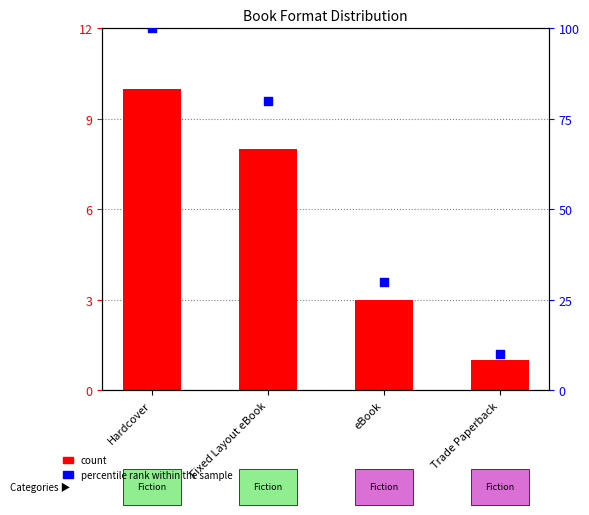

Is the value of percentile rank within the sample at eBook greater than the value of count at eBook?

Yes